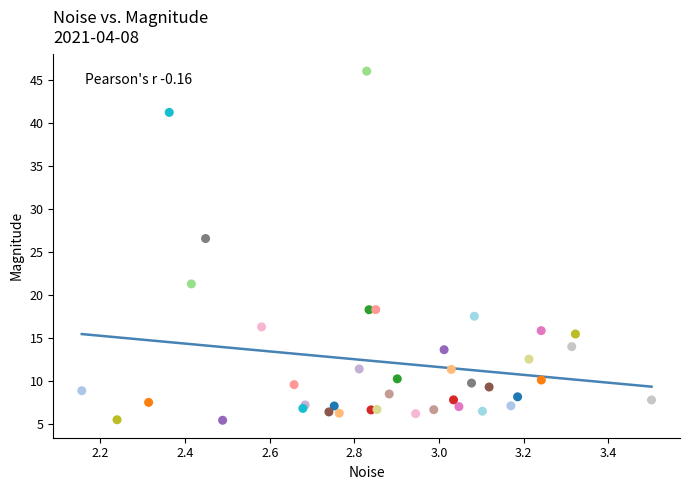

What Y value in the scatter plot is closest to 25?

26.6